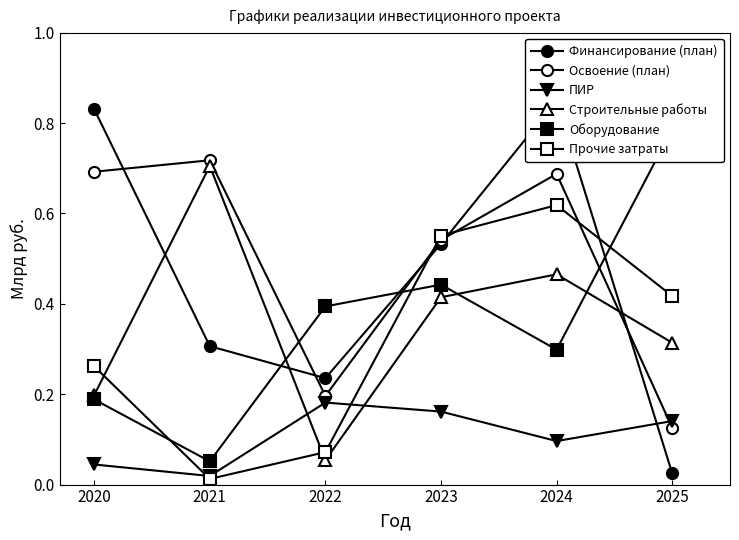

What is the difference between the maximum and minimum values in the Прочие затраты series?

0.6